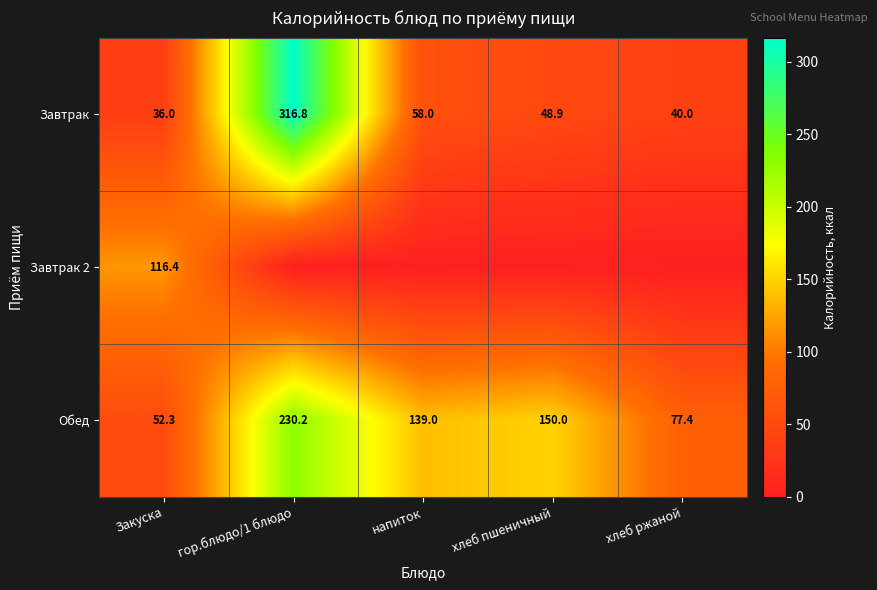

What is the minimum value for Завтрак?

36.0